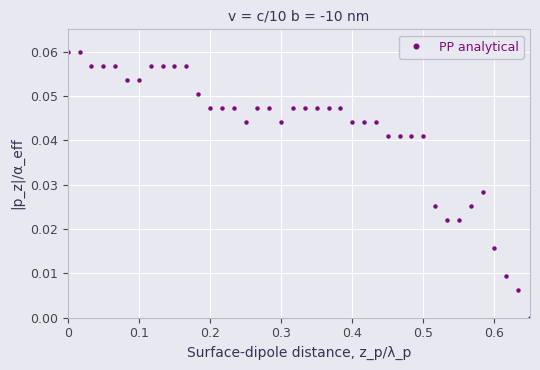

What is the sum of all values?

1.7